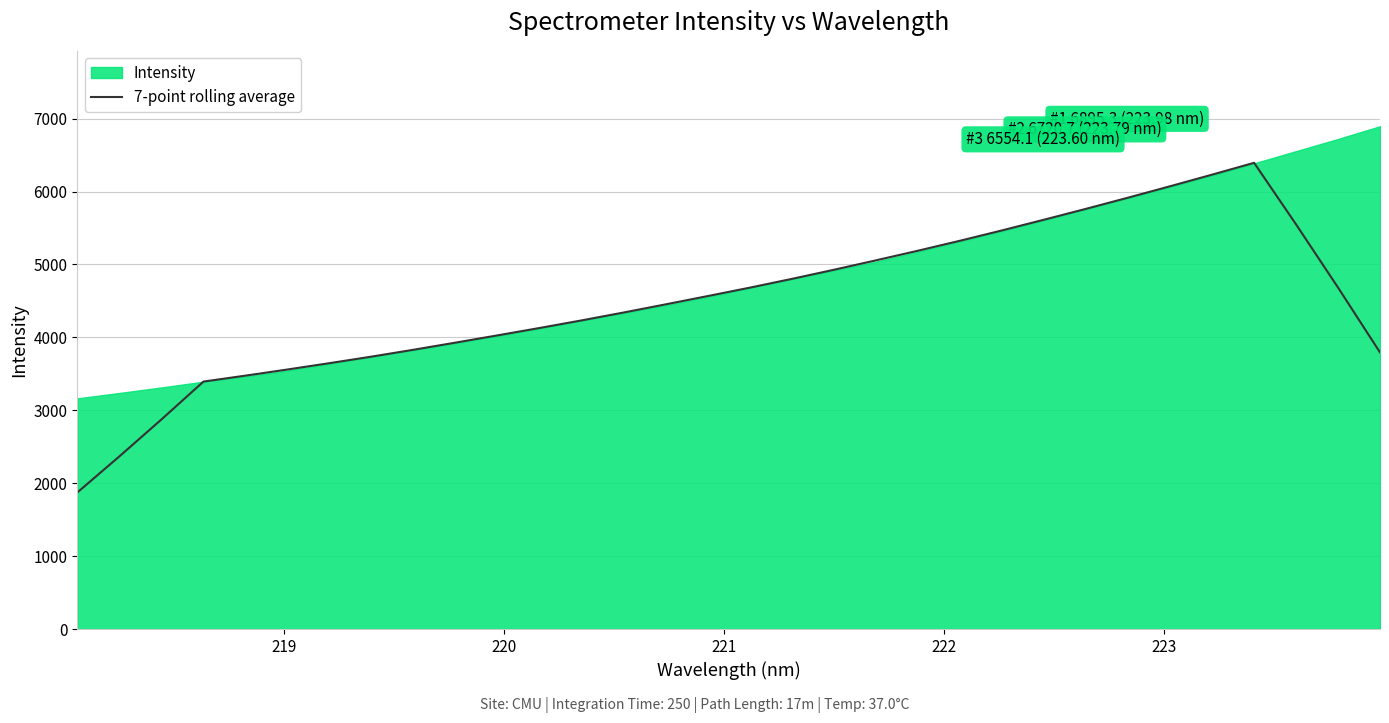

What is the minimum value for 7-point rolling average?

1872.4